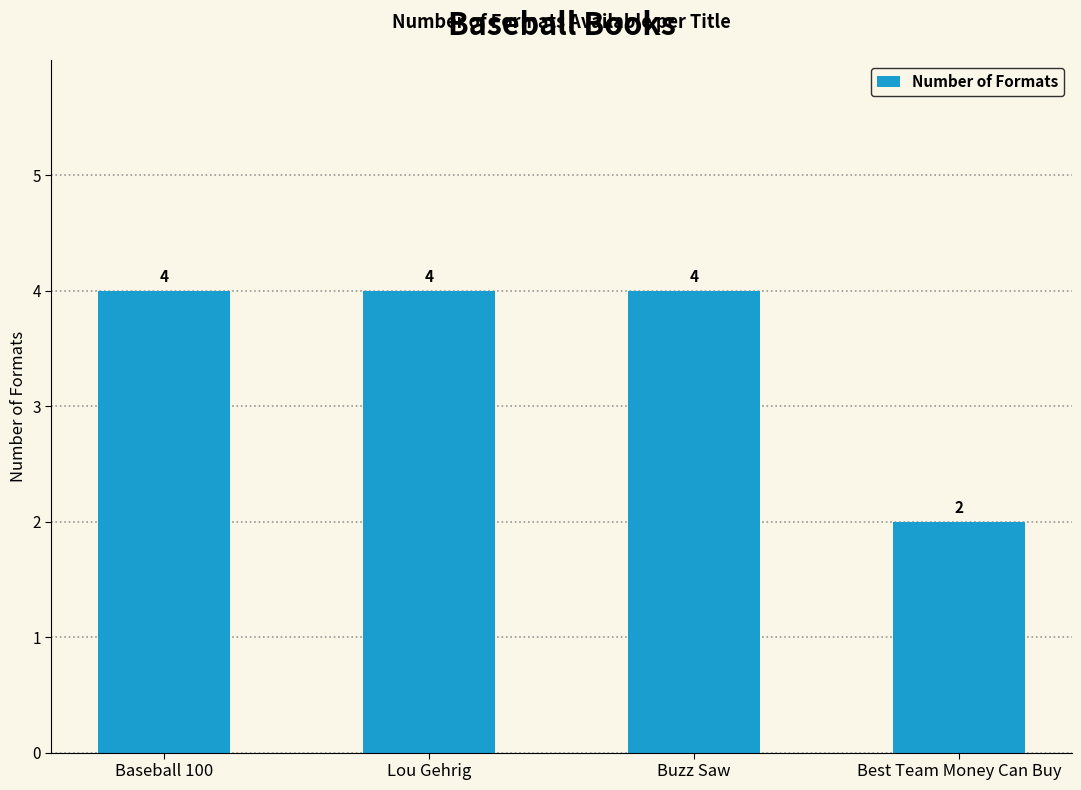

At which category does the chart reach its minimum across all series?

Best Team Money Can Buy